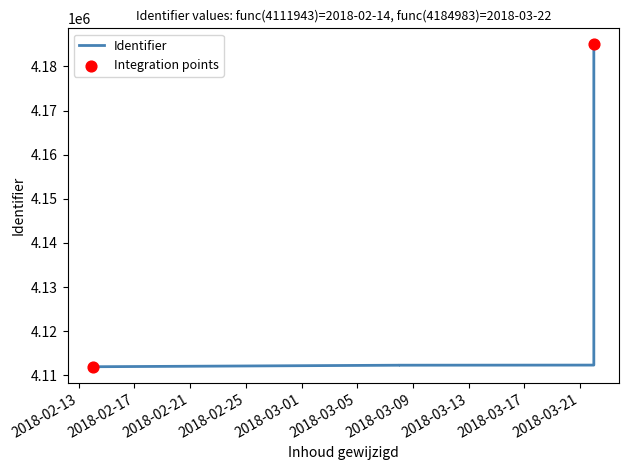

What is the ratio of the value at 2018-03-08 to the value at 2018-02-14?

1.0